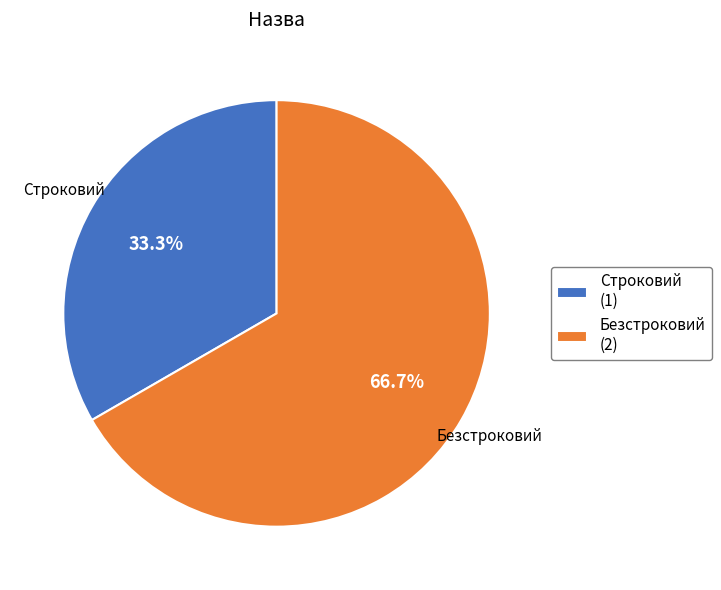

How much of the chart is everything except Безстроковий?

33.3%